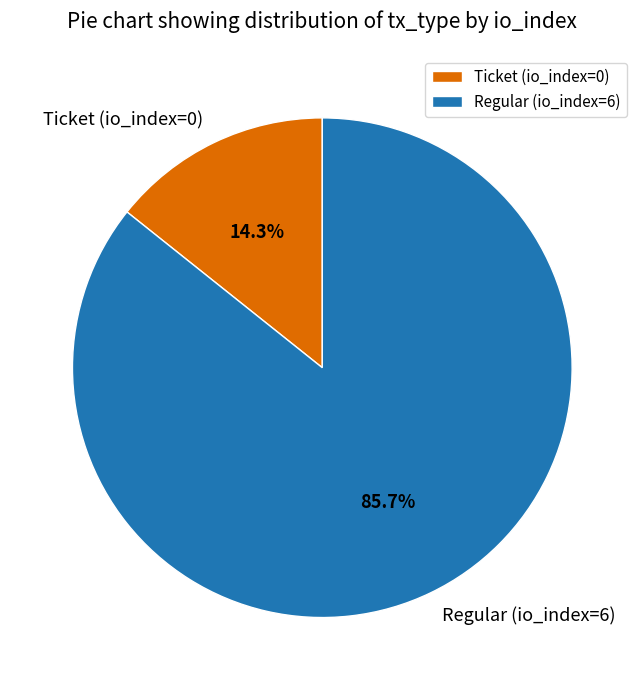

To the nearest percent, what is the combined percentage of Regular (io_index=6) and Ticket (io_index=0)?

100%